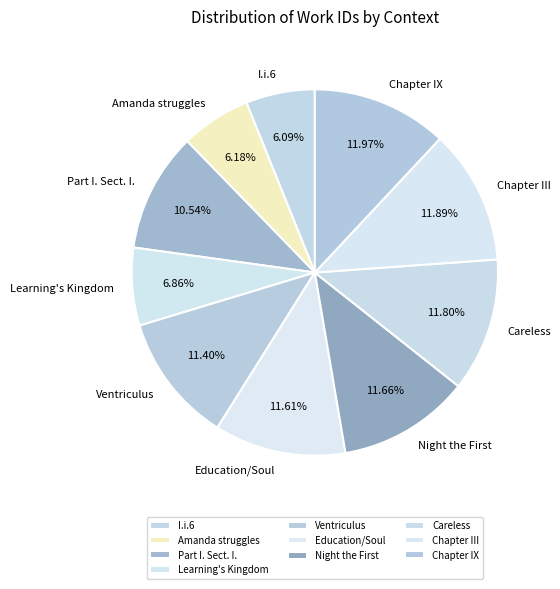

Does Careless represent more than half of the total?

No